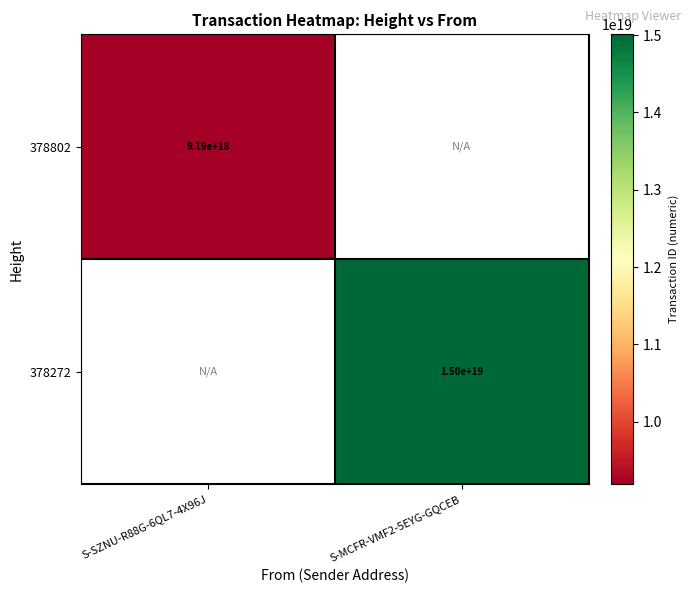

True or false: 378272 has a value of 22498704411651735552 at S-MCFR-VMF2-5EYG-GQCEB.

False